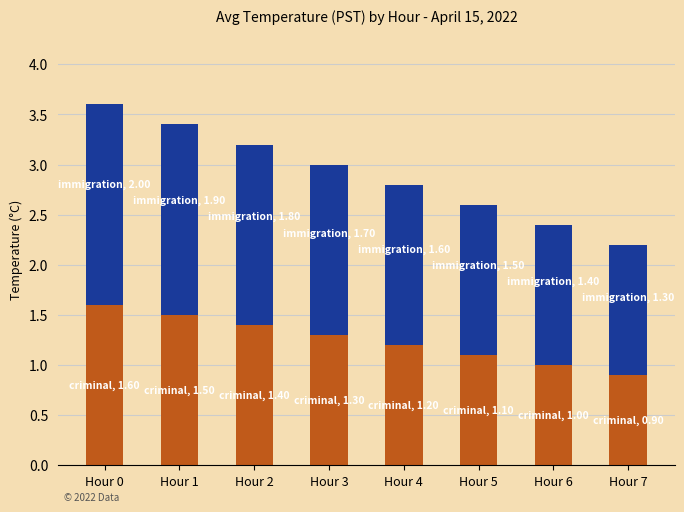

What is the total value across all series at Hour 2?

3.2